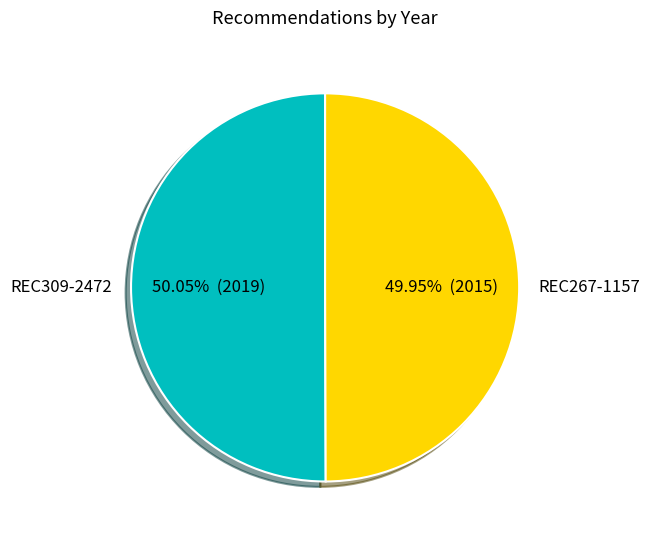

The REC267-1157 slice represents 50% of the pie. True or false?

True